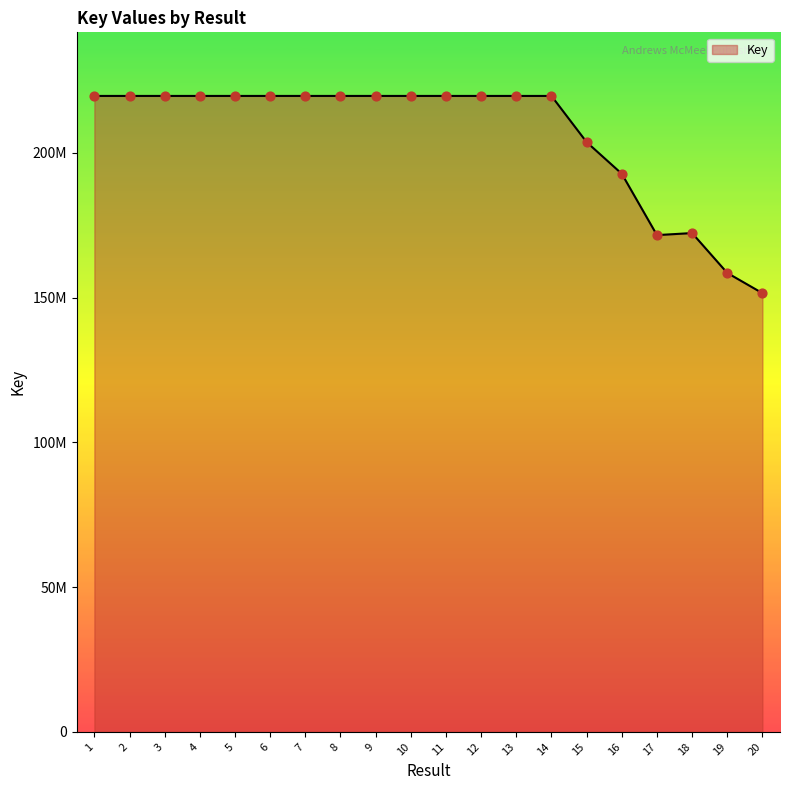

Does the chart have visible grid lines?

No